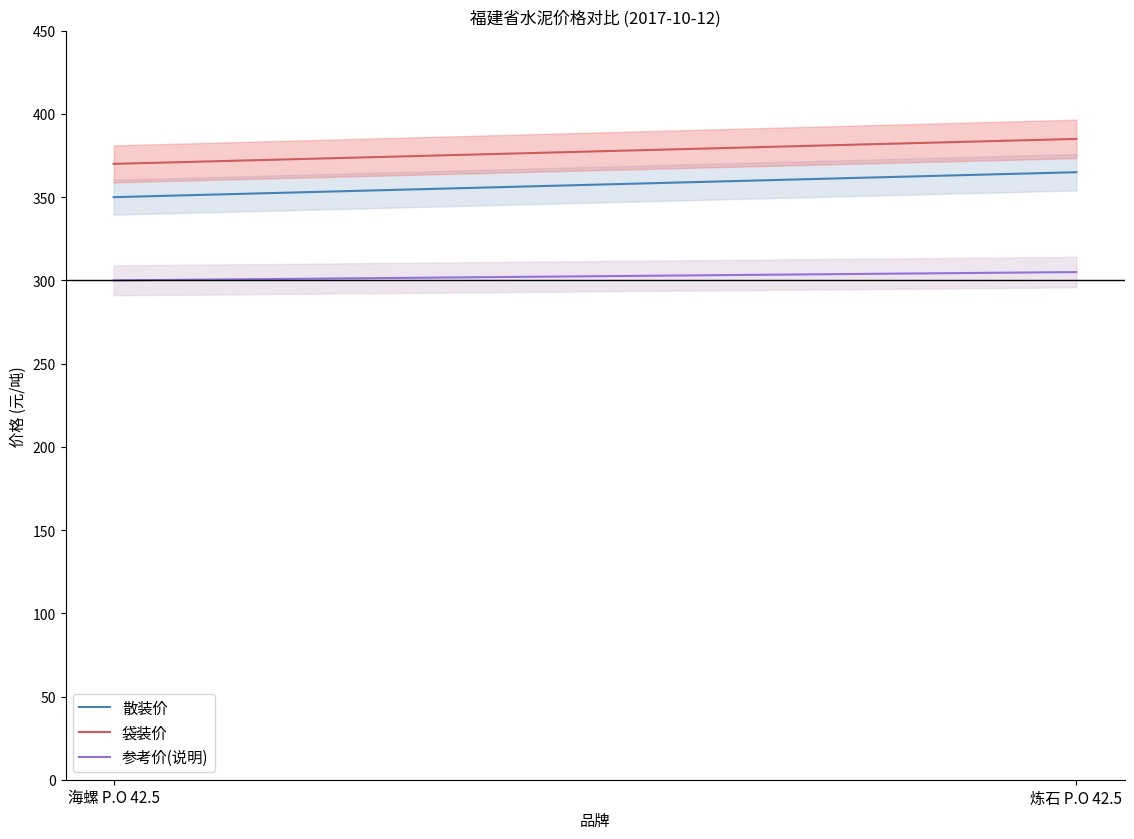

At which category does the chart reach its minimum across all series?

海螺 P.O 42.5